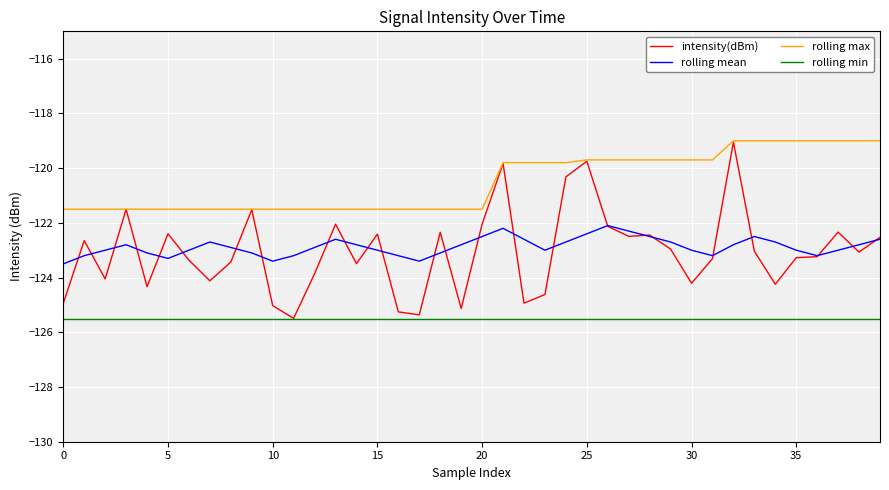

True or false: rolling max and rolling min intersect in this chart.

False